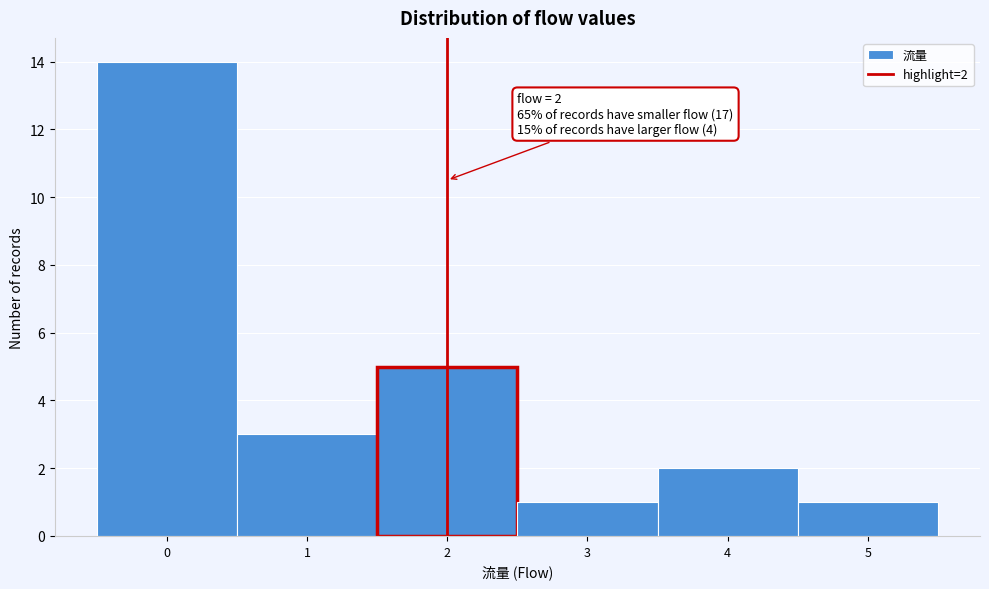

Over which range of the x-axis is the bar tallest?

-0.5 to 0.5